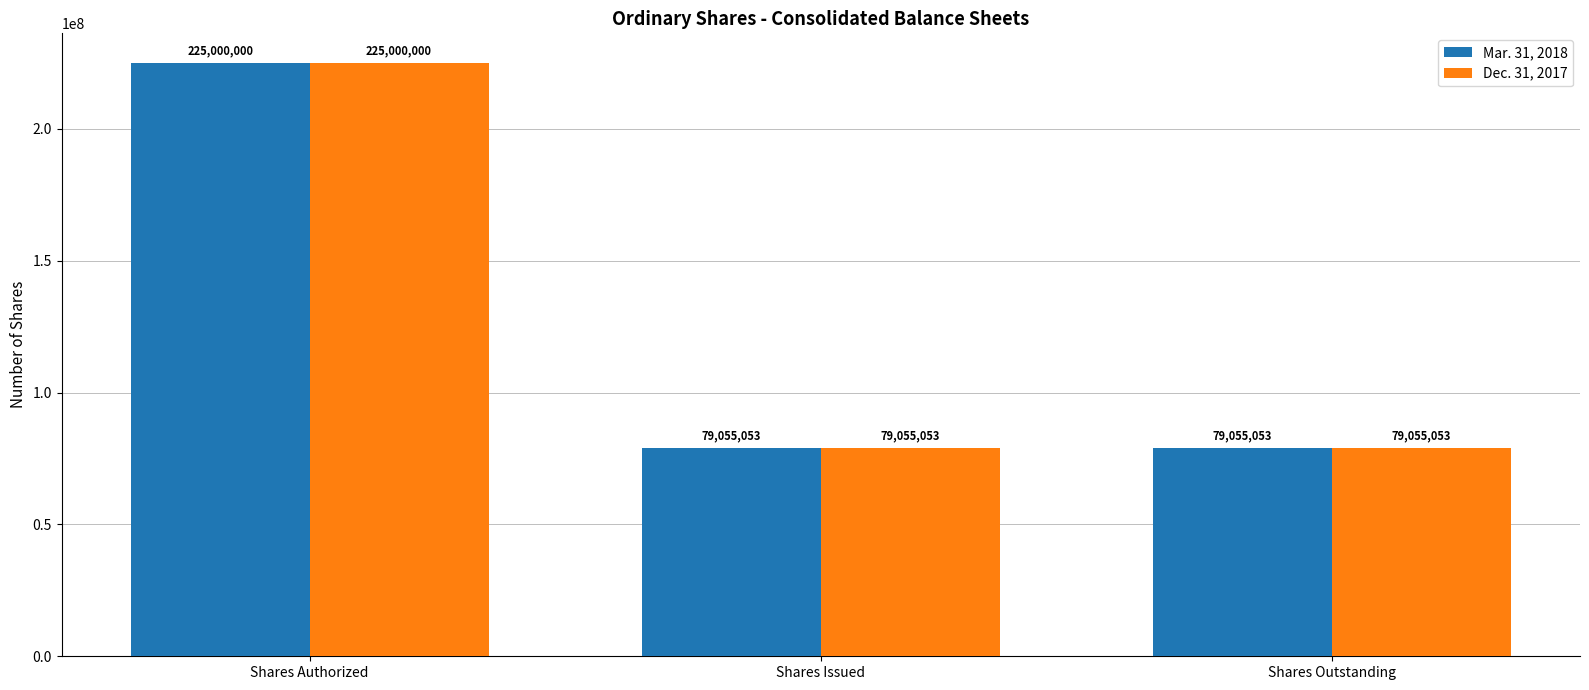

How many distinct data groups are displayed?

2